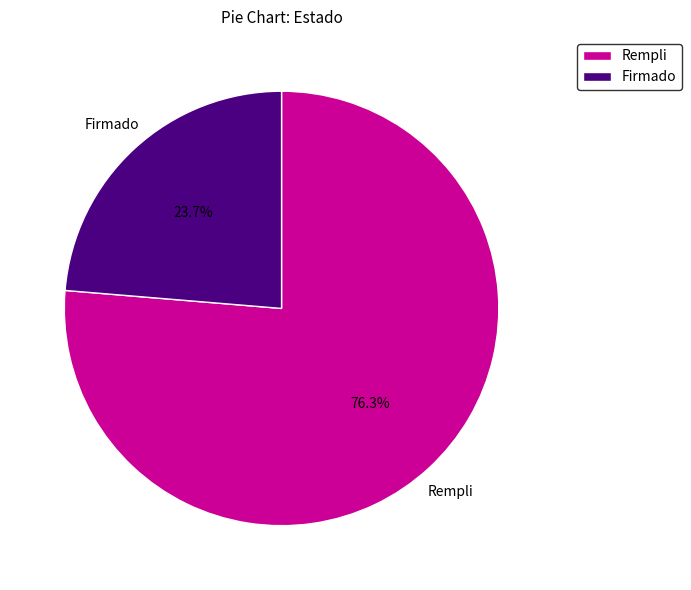

Is the sum of Firmado and Rempli greater than half?

Yes